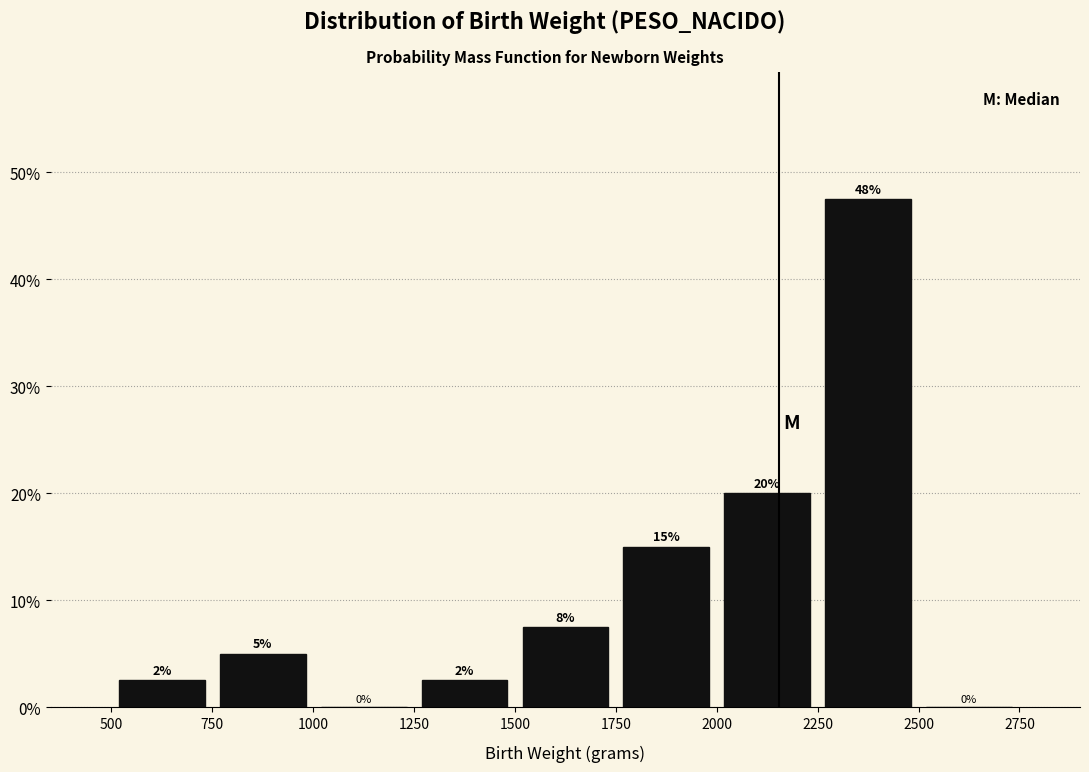

Over which range of the x-axis is the bar tallest?

2250 to 2500